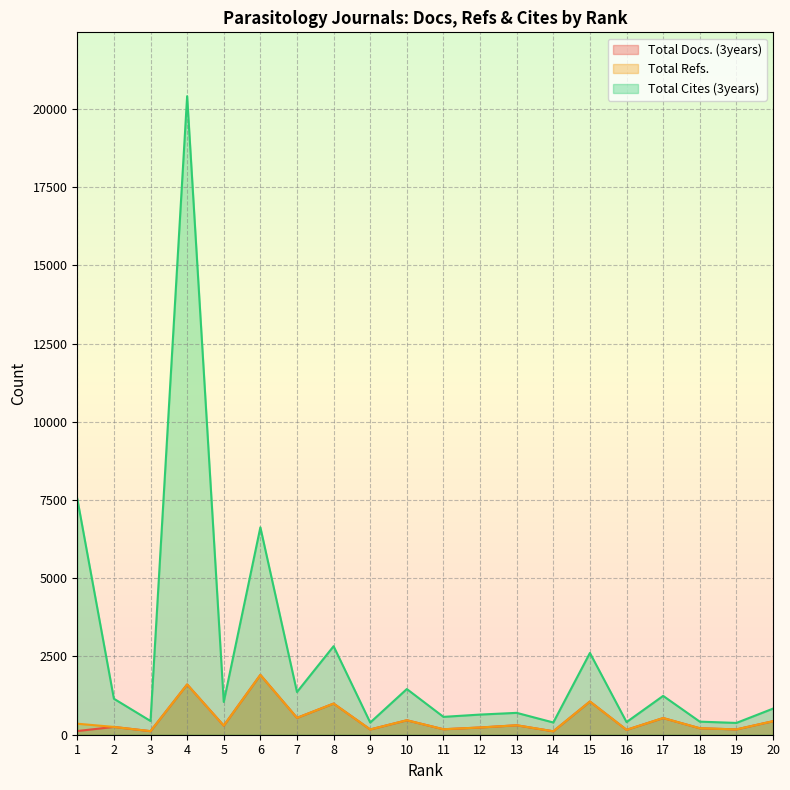

Count the number of data series in this chart.

3